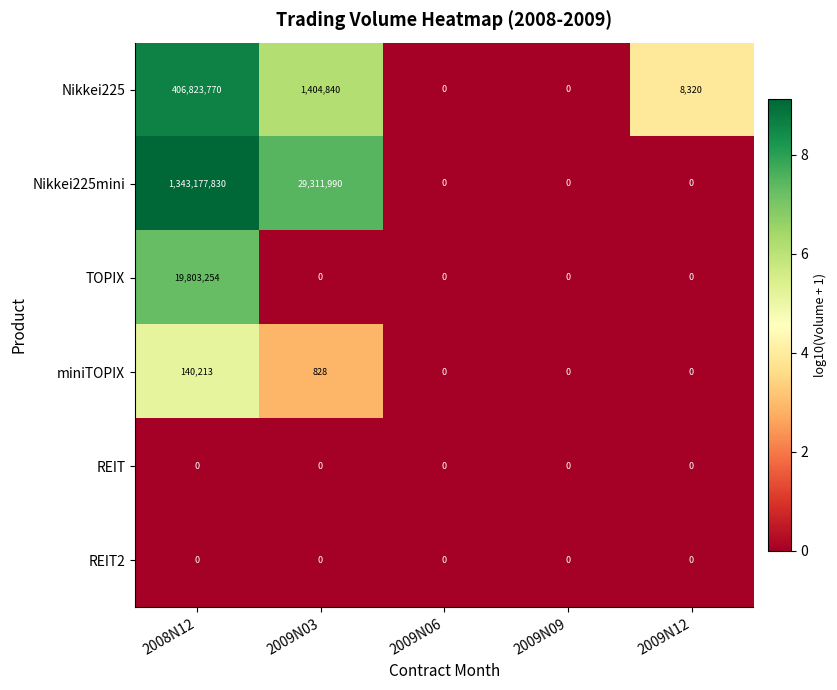

At which label is miniTOPIX closest to 70106?

2009N03